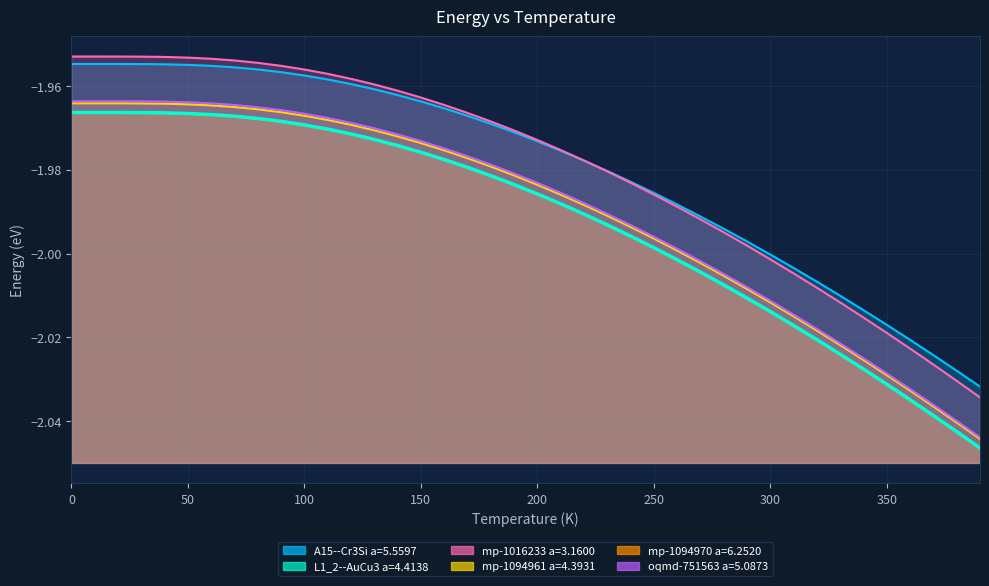

Count the number of categories in the chart.

40